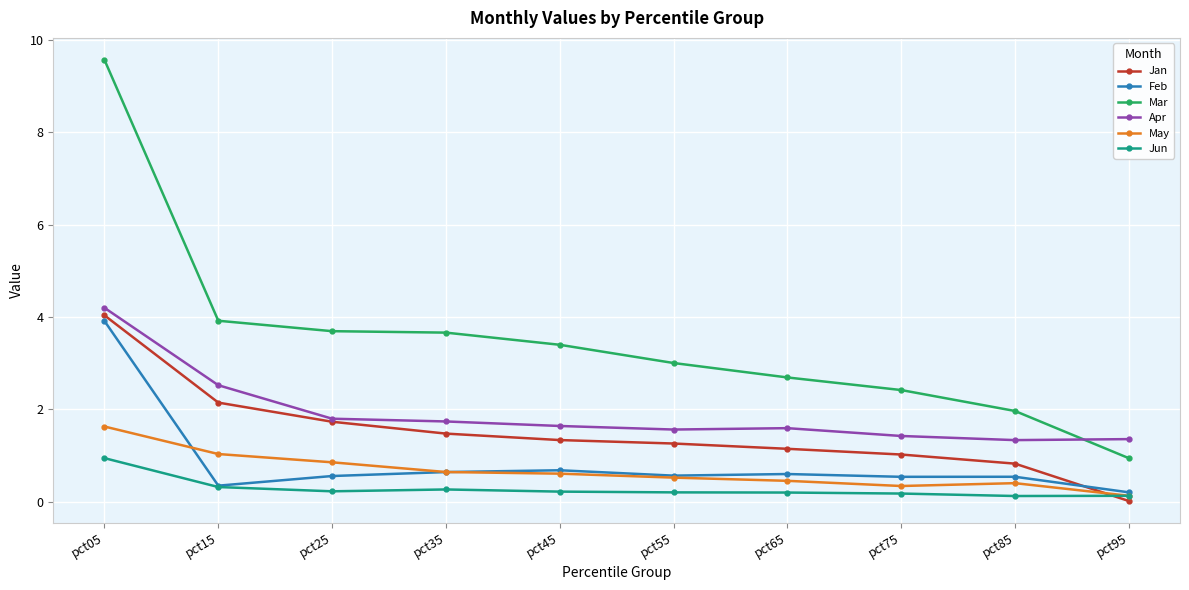

True or false: Feb has more than 1 interior local peaks.

True